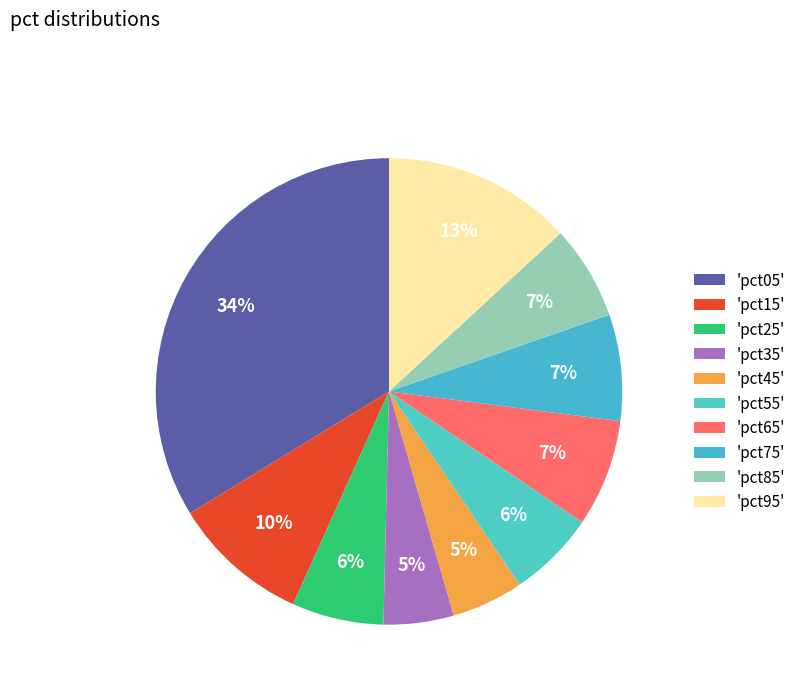

Count the number of slices in the pie.

10